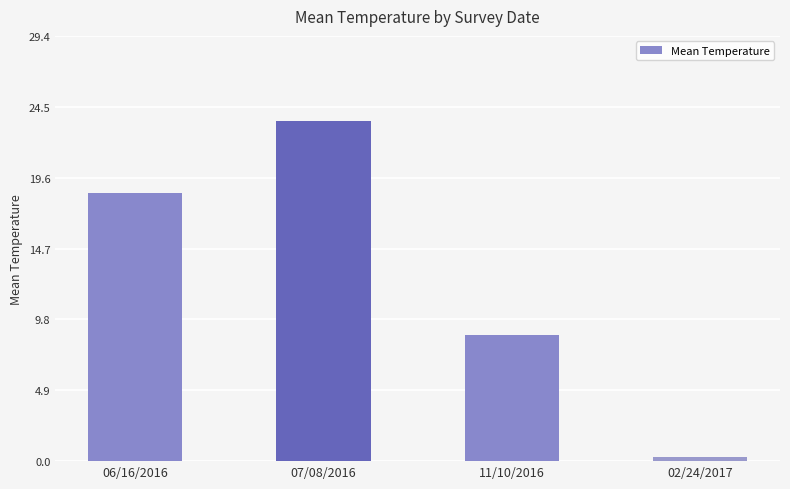

List the labels in order of value, largest first.

07/08/2016, 06/16/2016, 11/10/2016, 02/24/2017